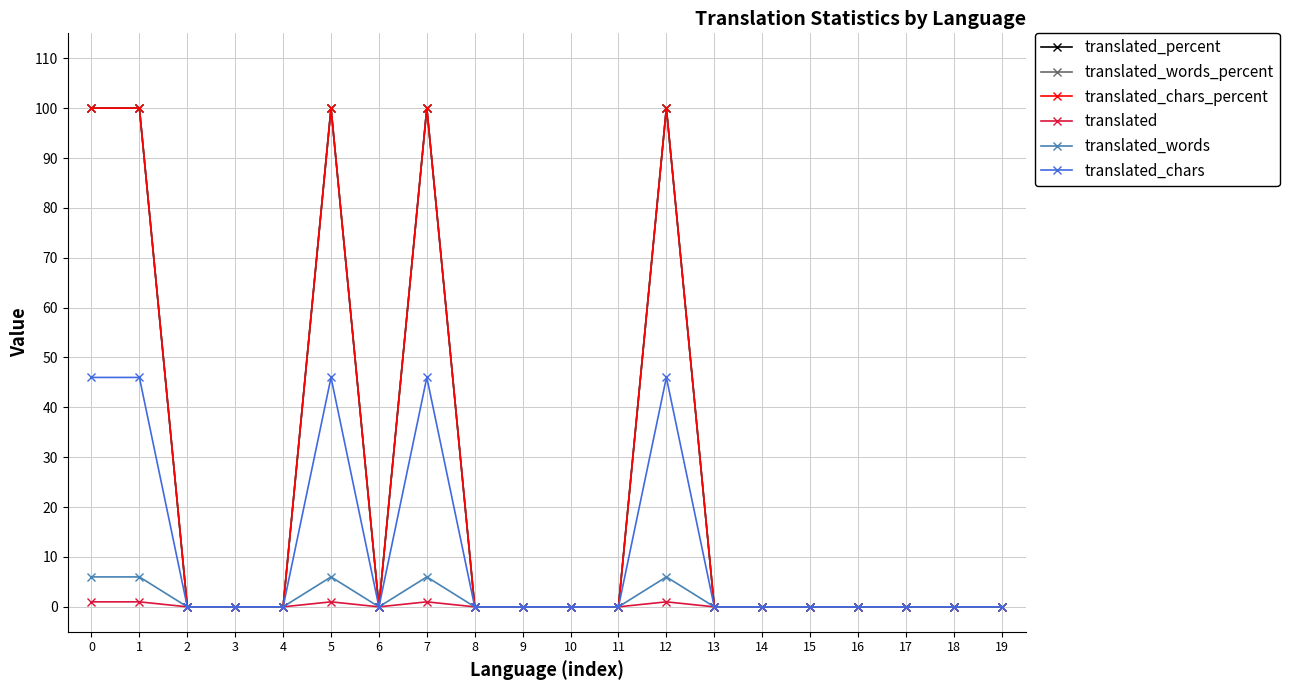

What is the difference between the maximum and second lowest values in the translated_percent series?

100